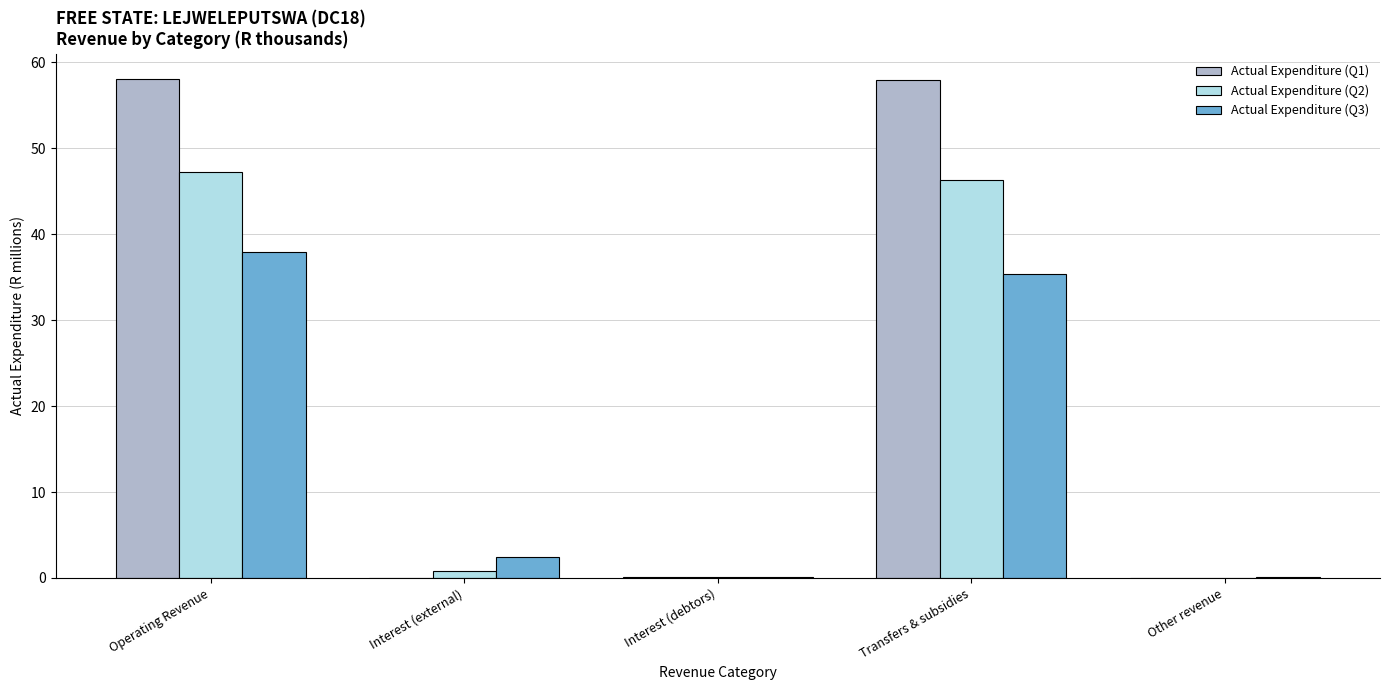

True or false: Actual Expenditure (Q1) has a value of 0.0 at Other revenue.

True